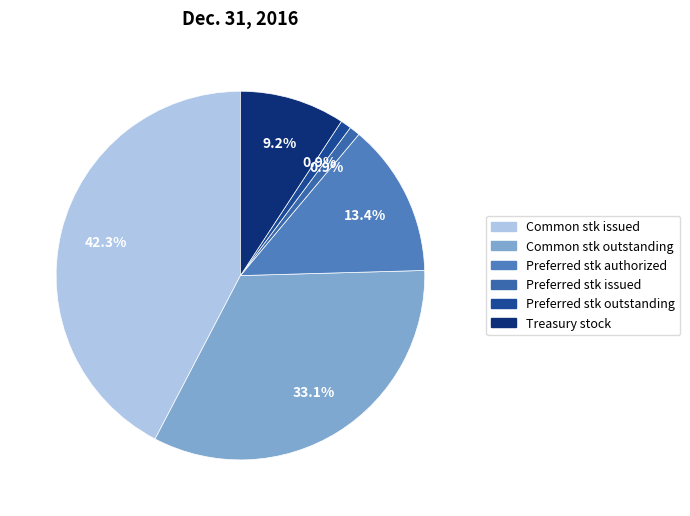

How many slices are in this pie chart?

6